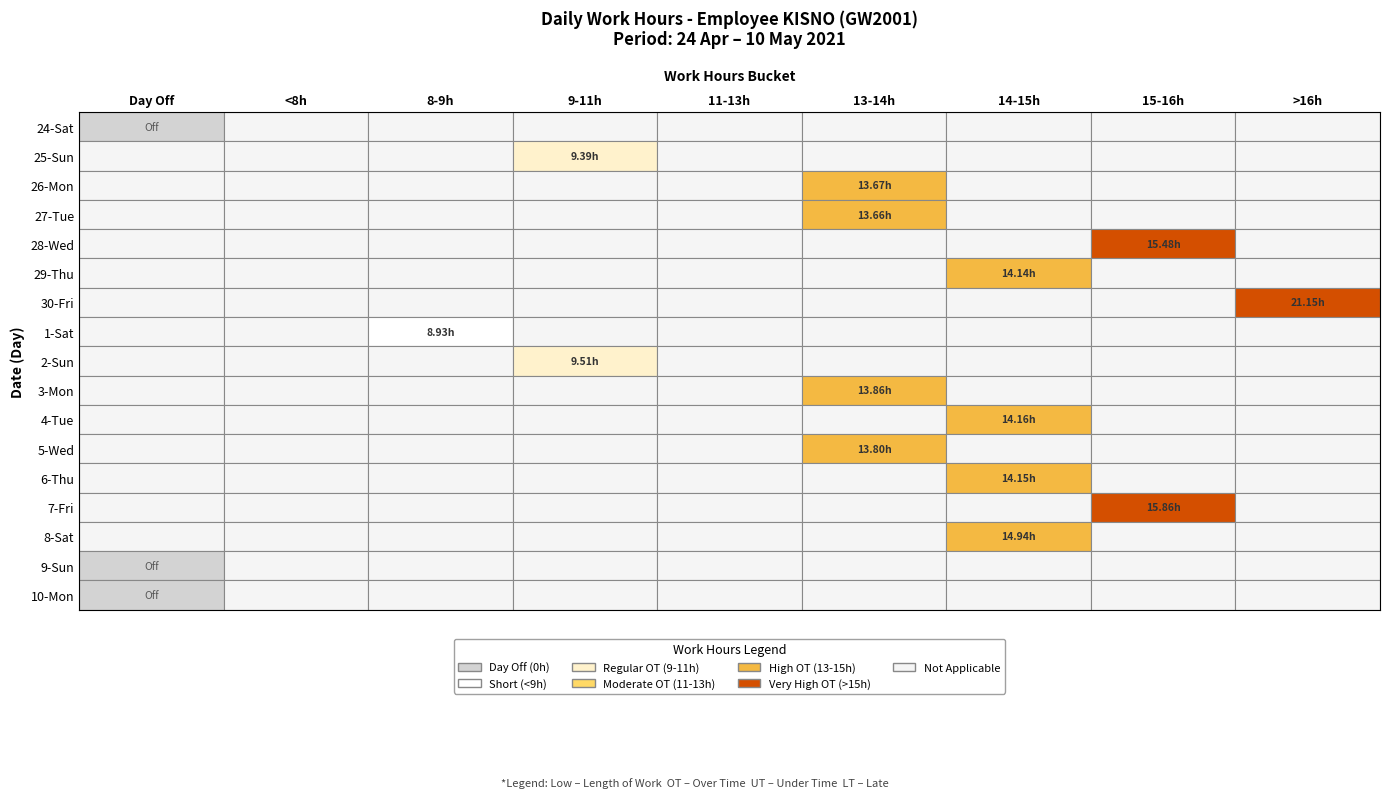

What is the greatest value displayed?

21.1